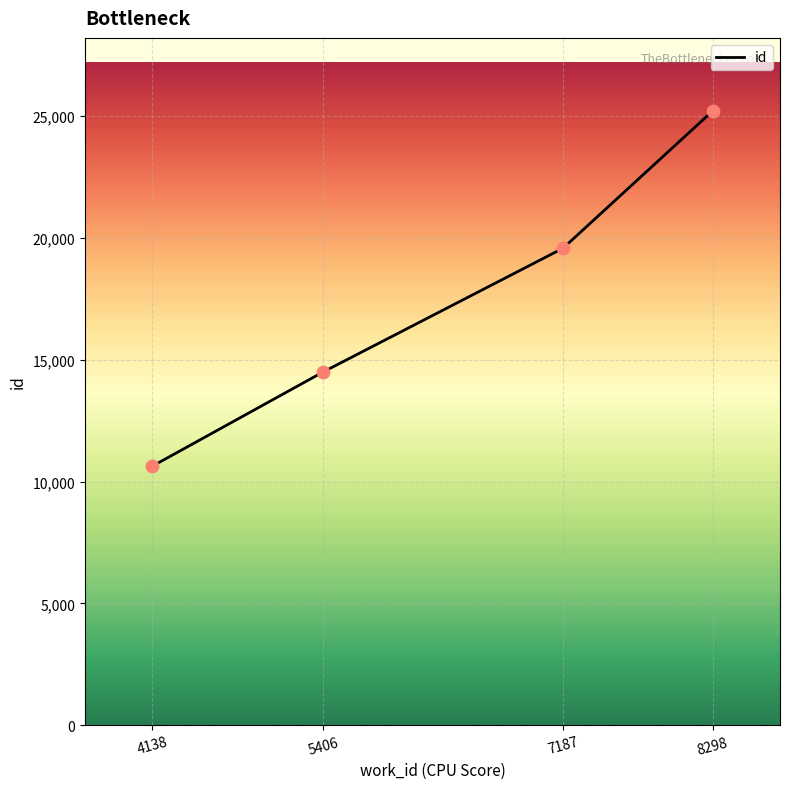

Between 4138 and 7187, which is larger?

7187